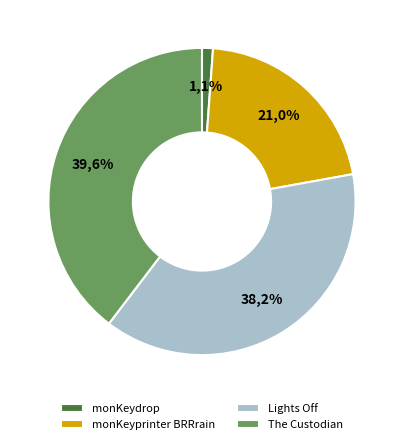

What percentage is the Lights Off slice, to the nearest percent?

38%